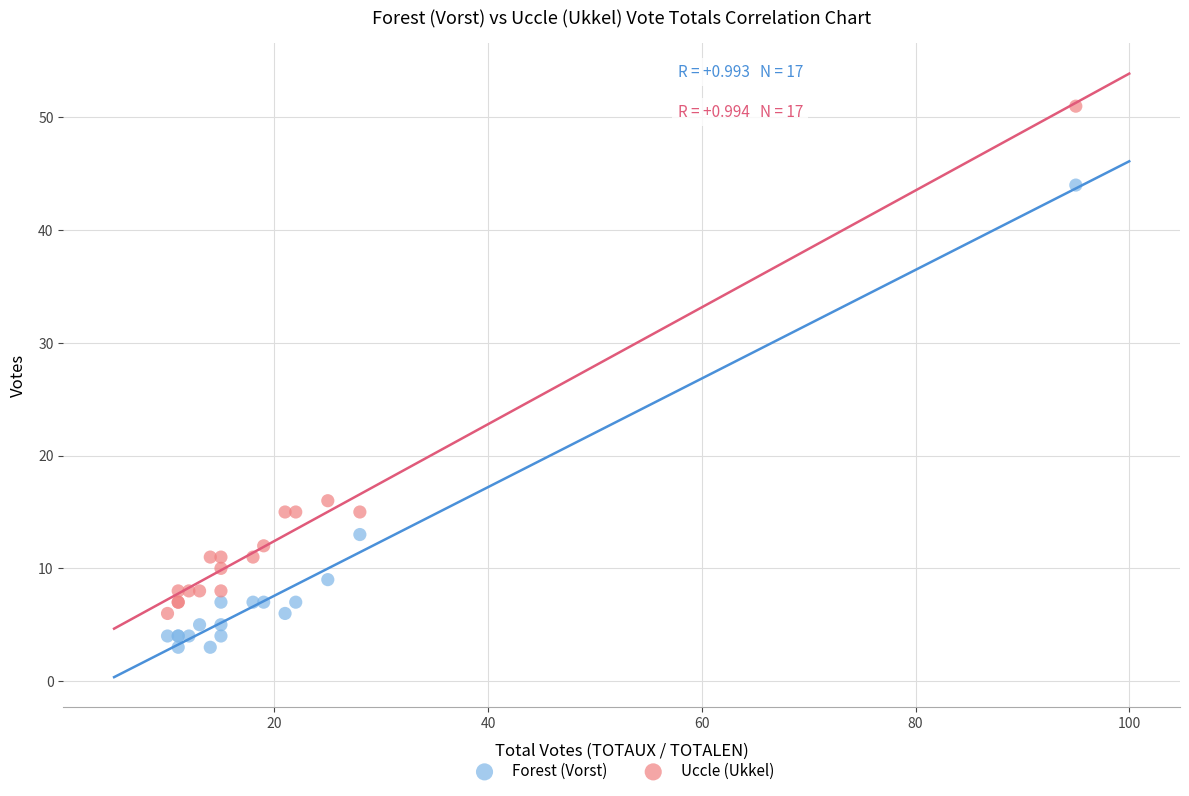

Across all series, what Y value is closest to 27?

16